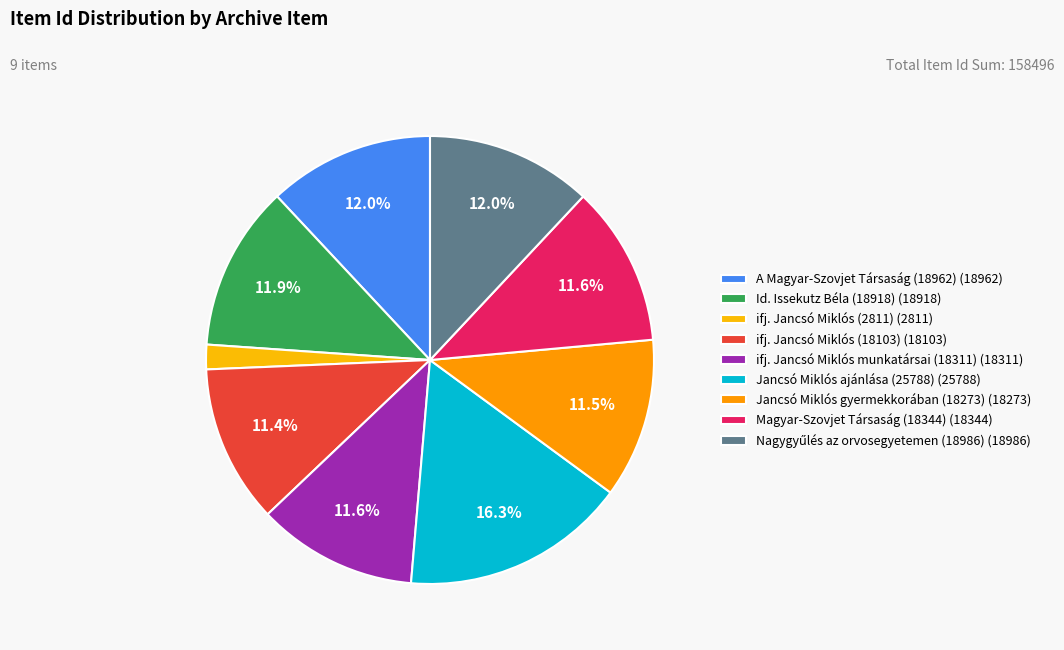

How many slices are in this pie chart?

9